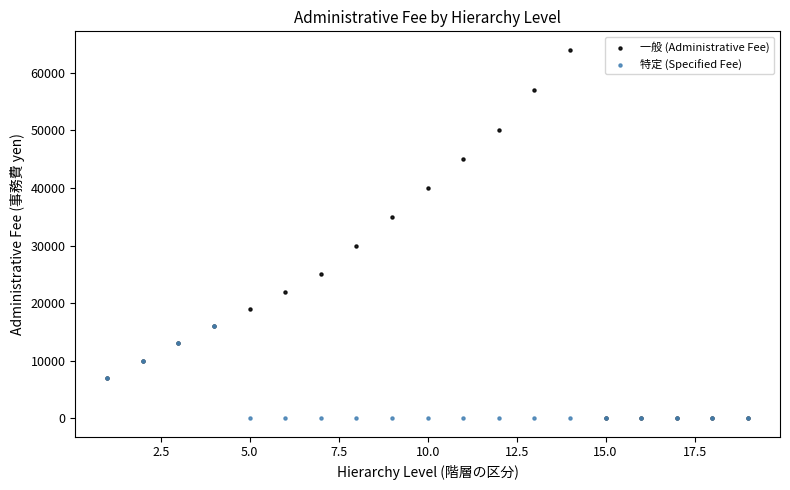

What are all the series names shown in the legend?

一般 (Administrative Fee), 特定 (Specified Fee)